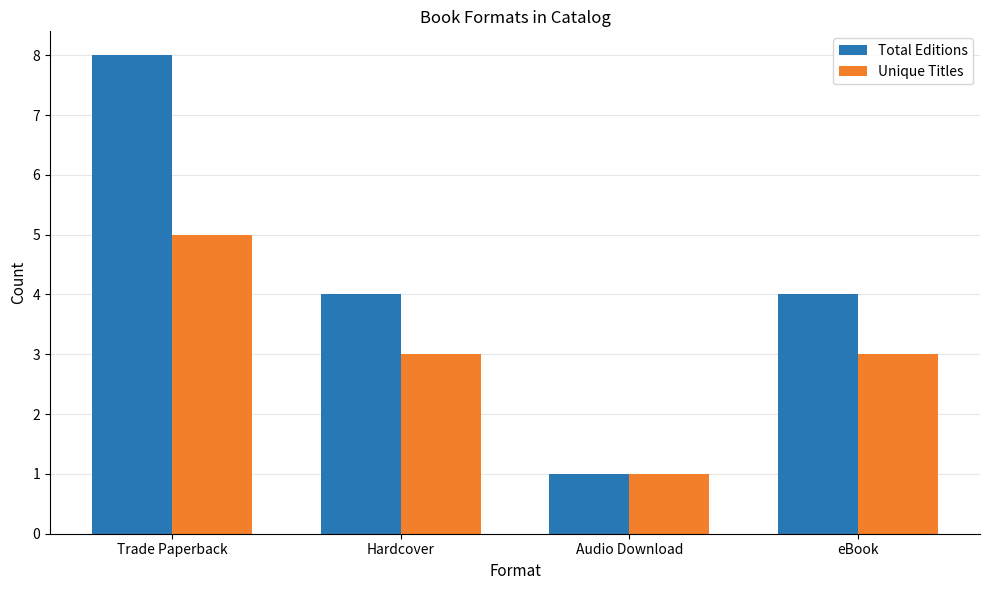

What is the difference between the Total Editions values at Hardcover and Trade Paperback?

4